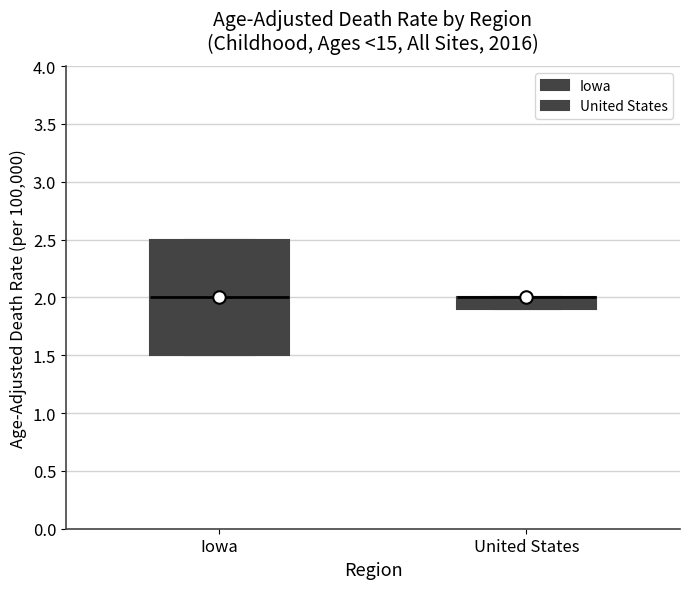

Reading left to right, transcribe this box plot: for each box, give where its median line is, the range the box spans, and where its two whiskers end, as read against the y-axis. The values are not printed on the chart, so give them approximately, as read against the axis.

Iowa: median 2.0, box 1.5 to 2.5, whiskers 1.5 to 2.5
United States: median 2.0 (drawn on the box's upper edge), box 1.9 to 2.0, whiskers 1.9 to 2.0